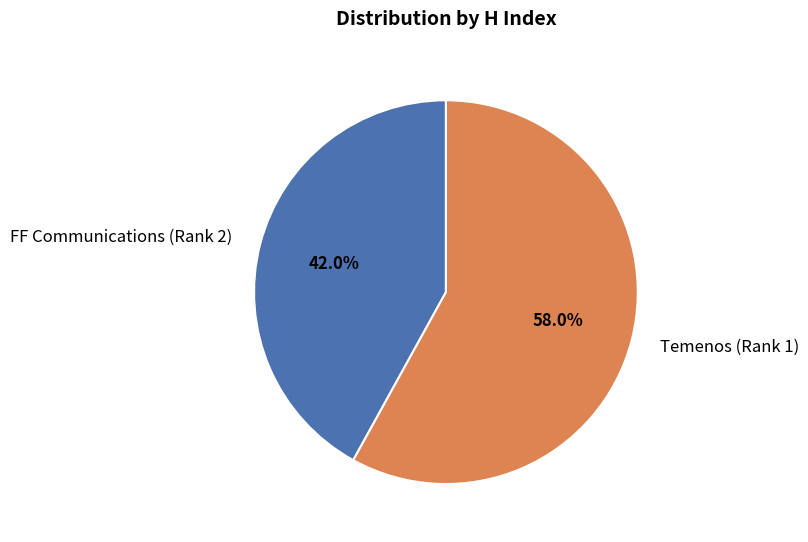

Rank the categories by value from lowest to highest.

FF Communications (Rank 2), Temenos (Rank 1)